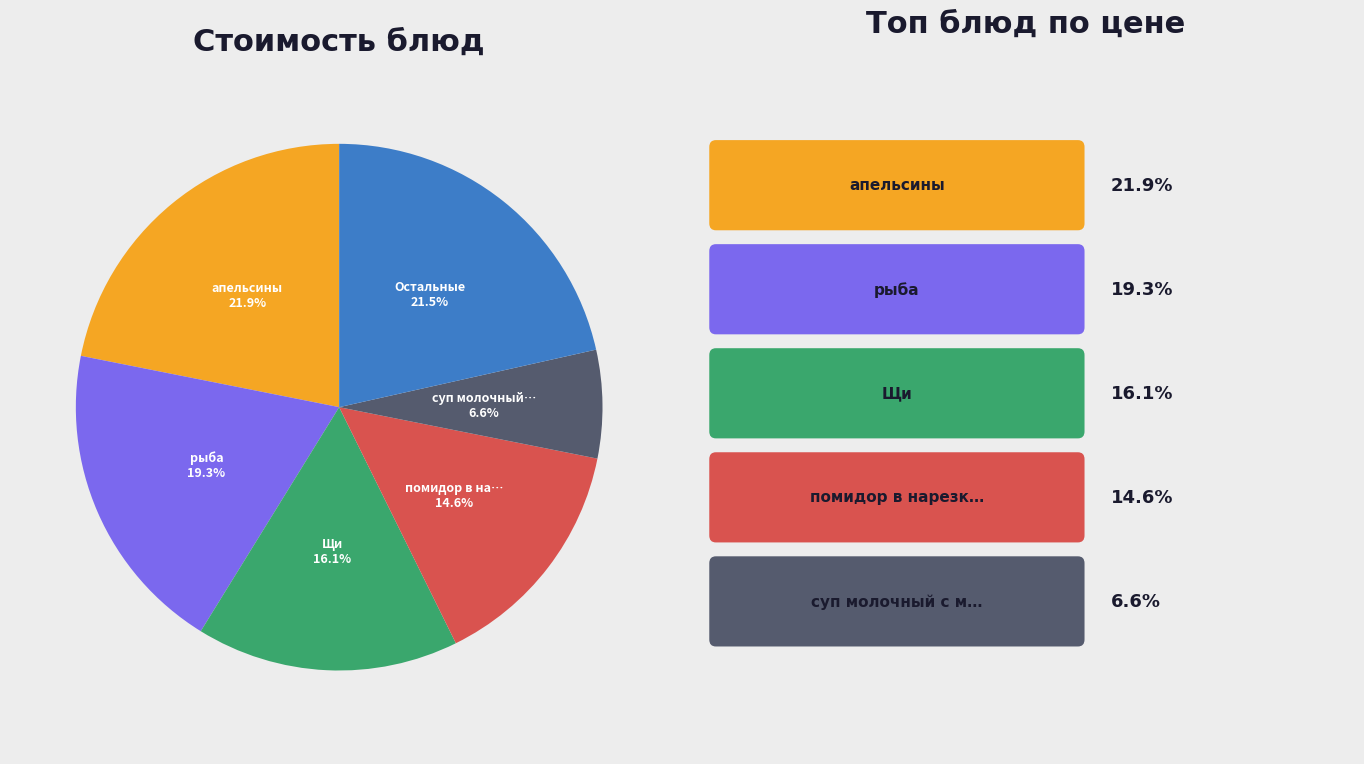

Is there a majority slice in this chart?

No